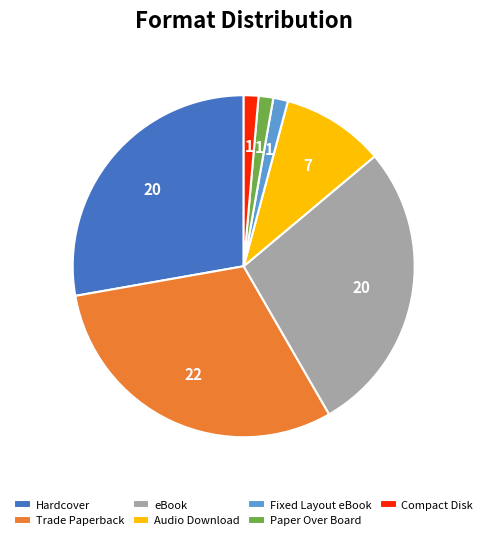

Which category has the biggest portion of the pie?

Trade Paperback